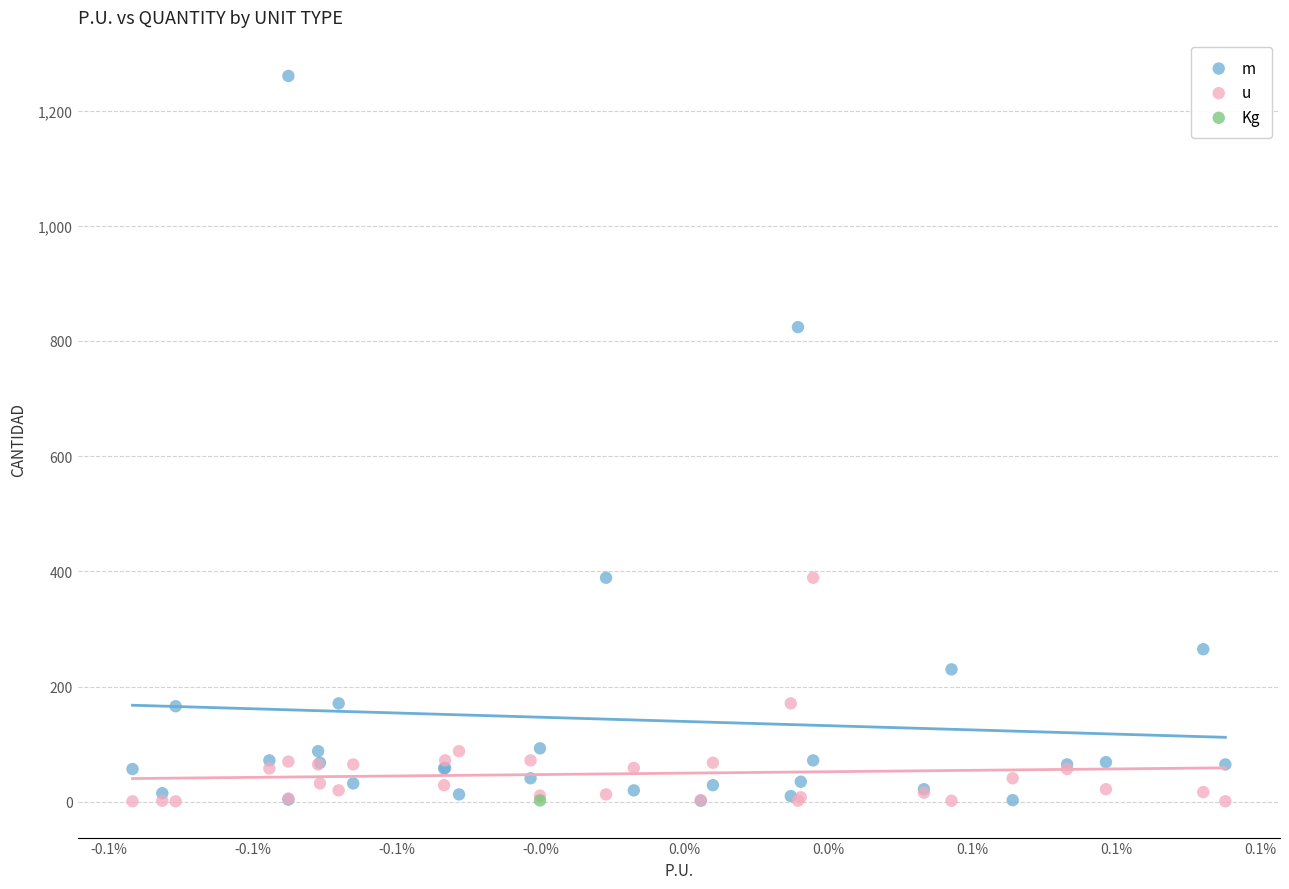

What are all the series names shown in the legend?

m, u, Kg